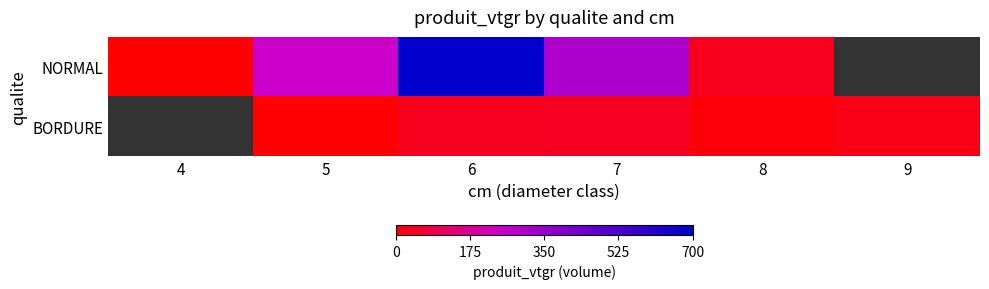

Which category has the lowest value in the NORMAL series?

4